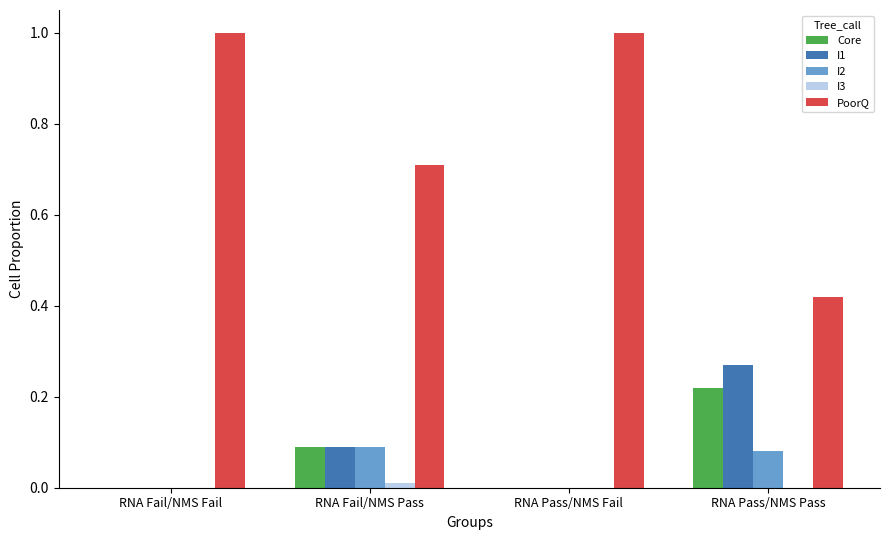

Which series changed the most between RNA Fail/NMS Pass and RNA Pass/NMS Fail?

PoorQ